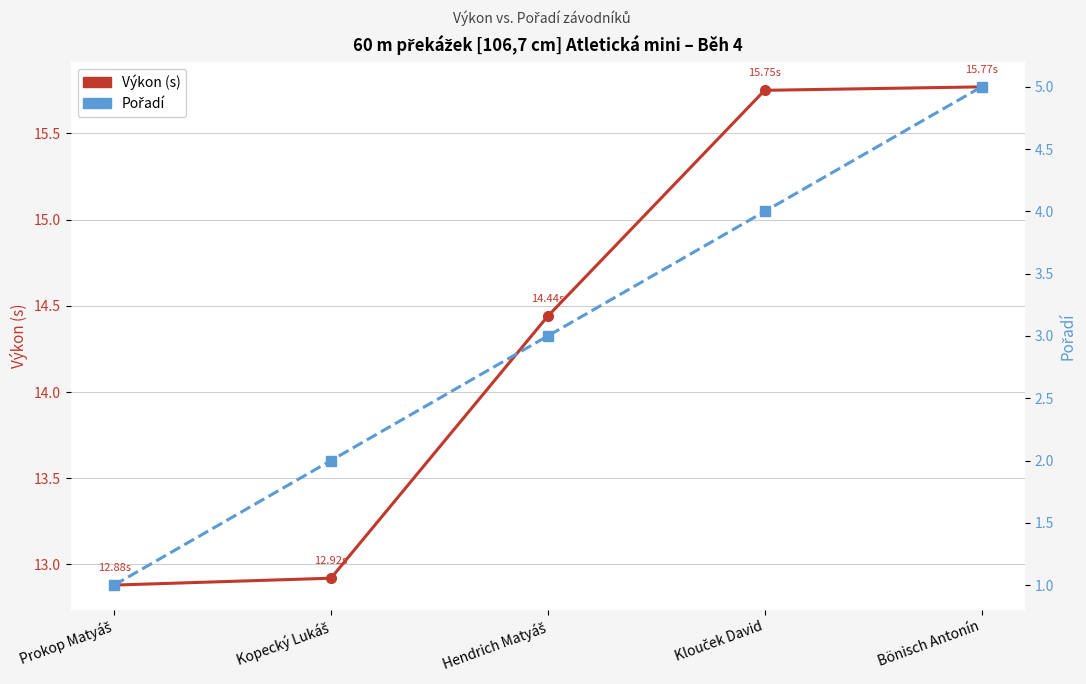

True or false: Výkon (s) has more than 0 points higher than both neighbors.

False